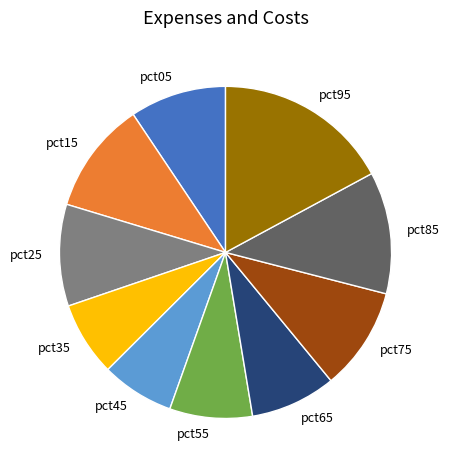

Do pct15 and pct65 together represent more than half of the pie?

No